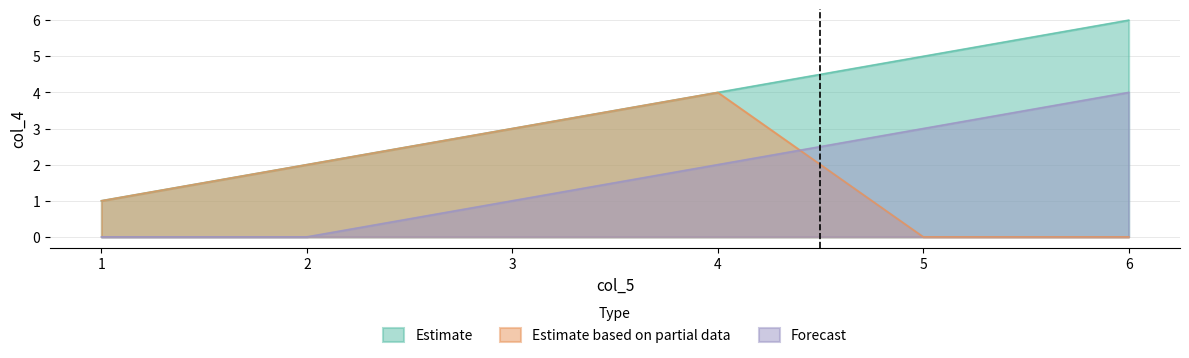

Which series changed the most between 1 and 5?

Estimate